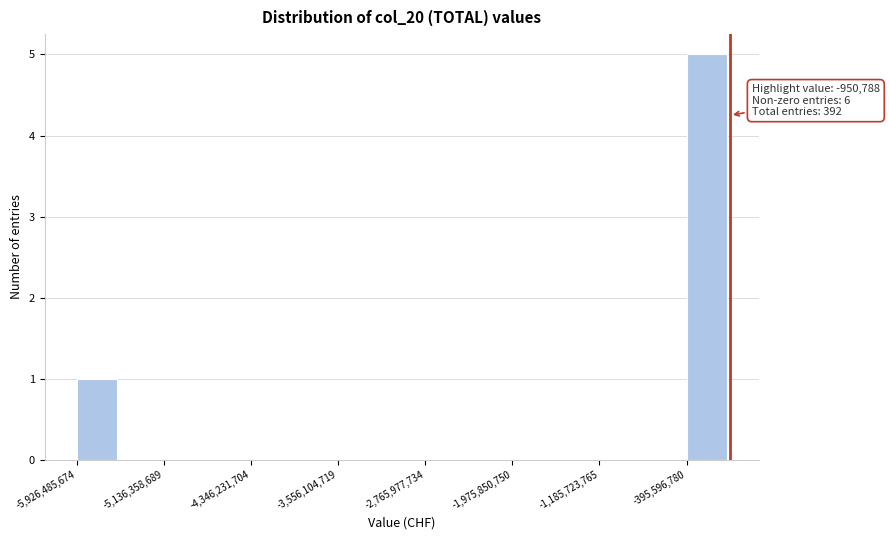

Around what value on the x-axis is the tallest bar? Give the approximate position of its centre, as read against the axis.

-200000000